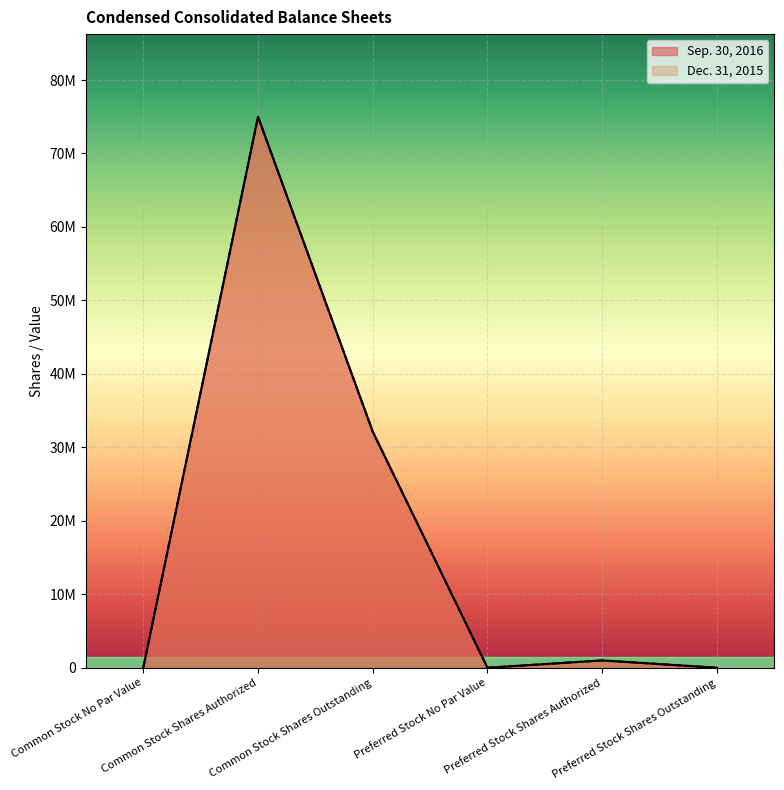

At how many categories does at least one series exceed 47006751?

1